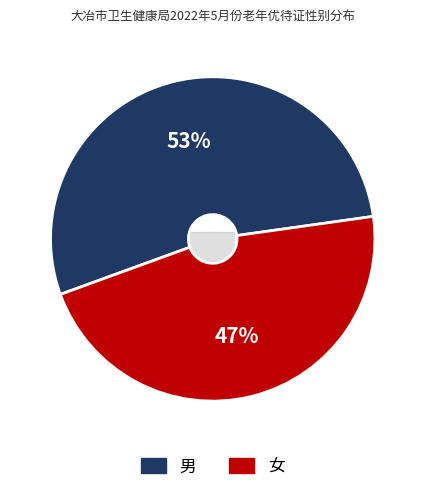

How many slices are in this pie chart?

2